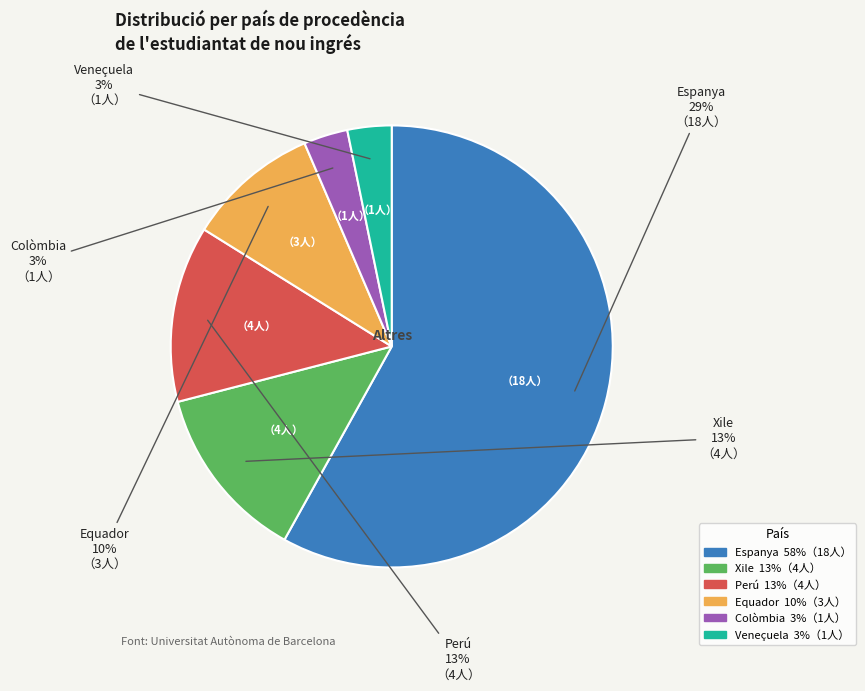

Is there a majority slice in this chart?

Yes